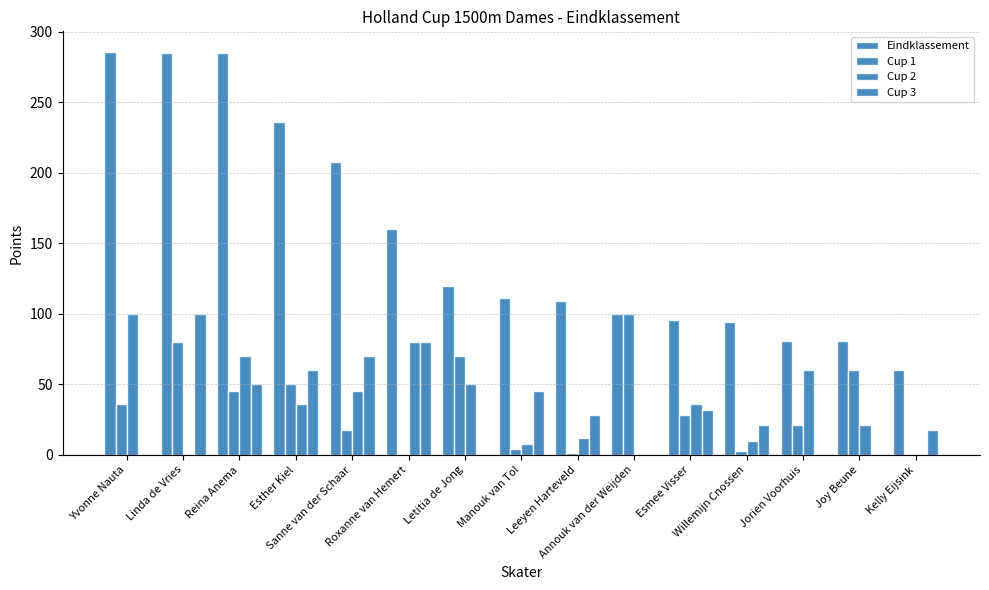

What is the minimum value for Eindklassement?

60